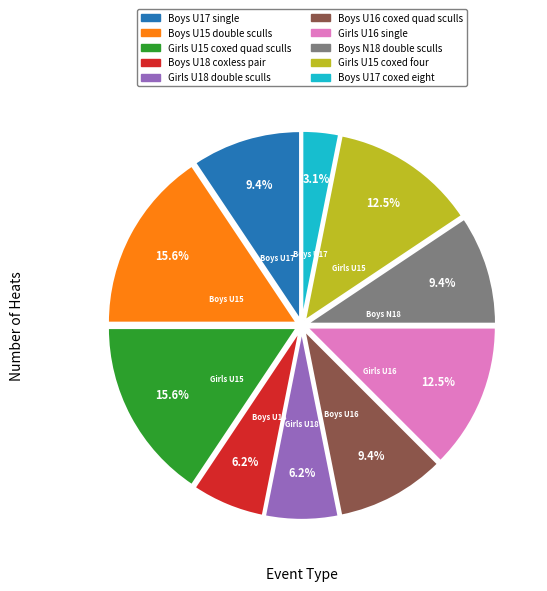

What is the ratio of the value at Girls U15 coxed quad sculls to the value at Boys U15 double sculls?

1.0